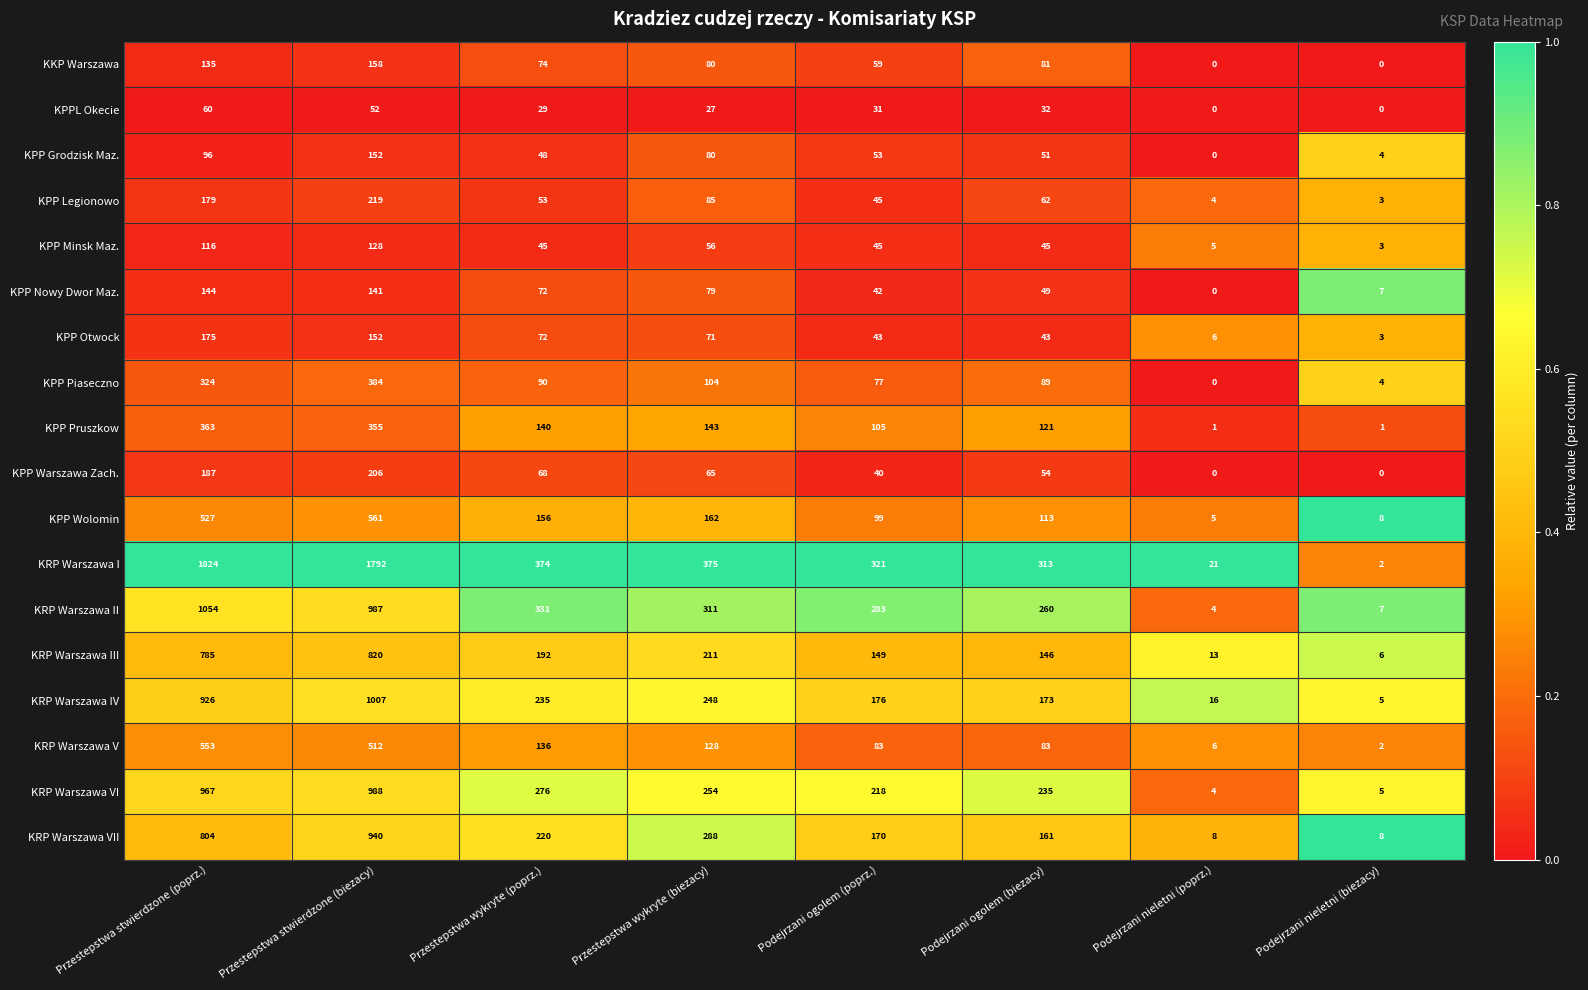

What is the greatest value displayed?

1824